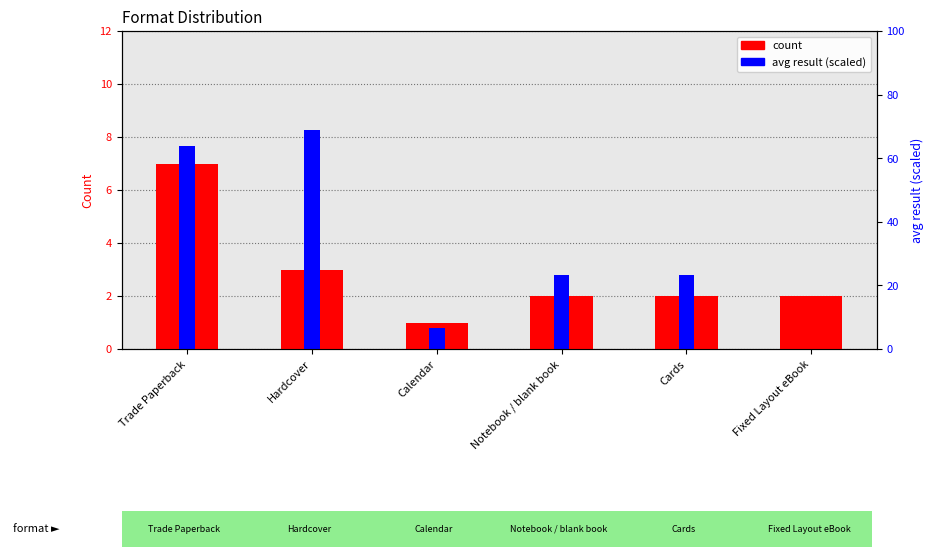

What is the minimum value for count?

1.0